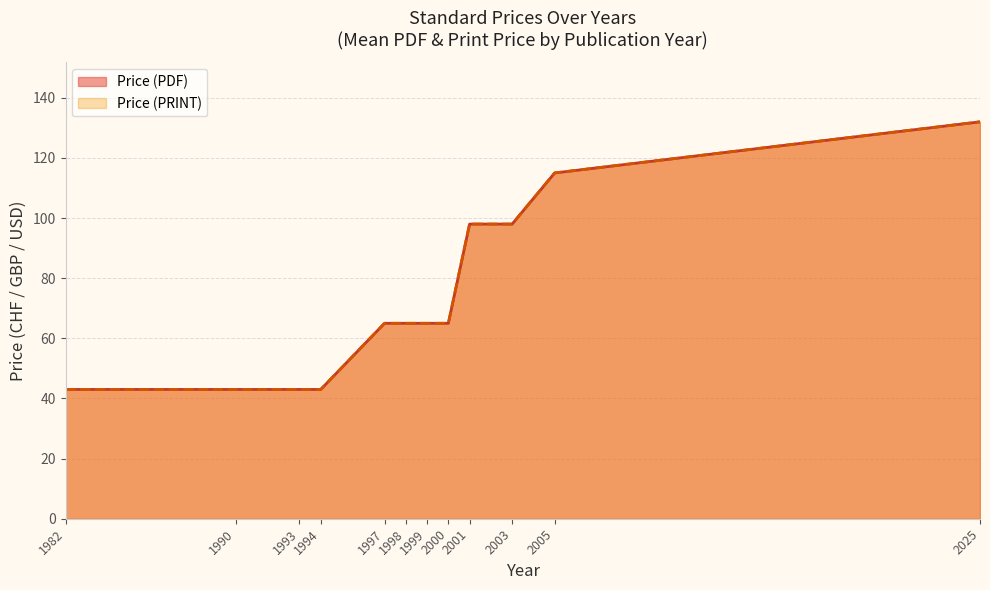

Rank the series by their maximum value, from lowest to highest.

Price (PDF), Price (PRINT)